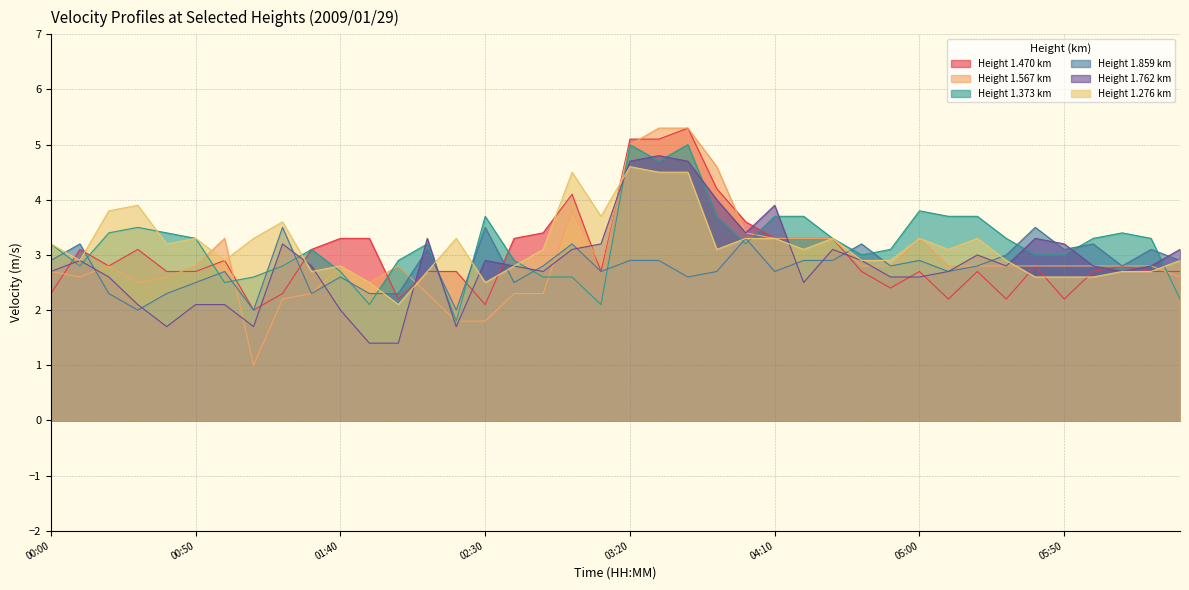

Between which two adjacent categories do 1.276 and 1.470 first intersect?

00:00 and 00:10